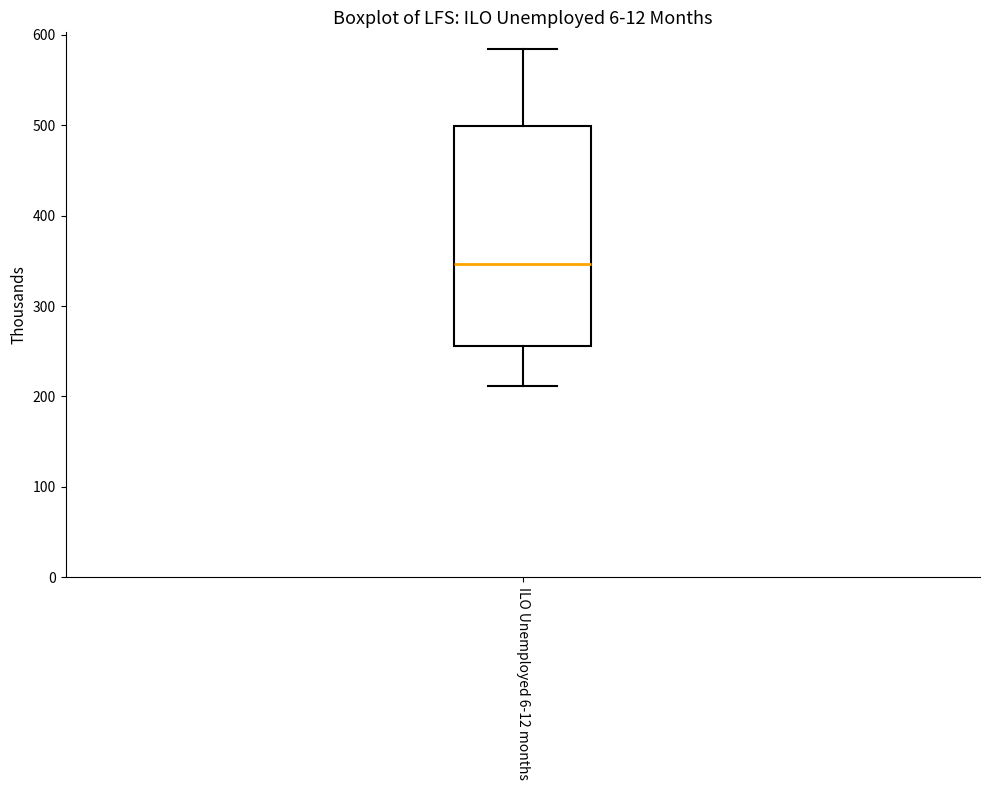

Where does the upper whisker of the box for ILO Unemployed 6-12 months end on the y-axis? The values are not printed on the chart, so give them approximately, as read against the axis.

580